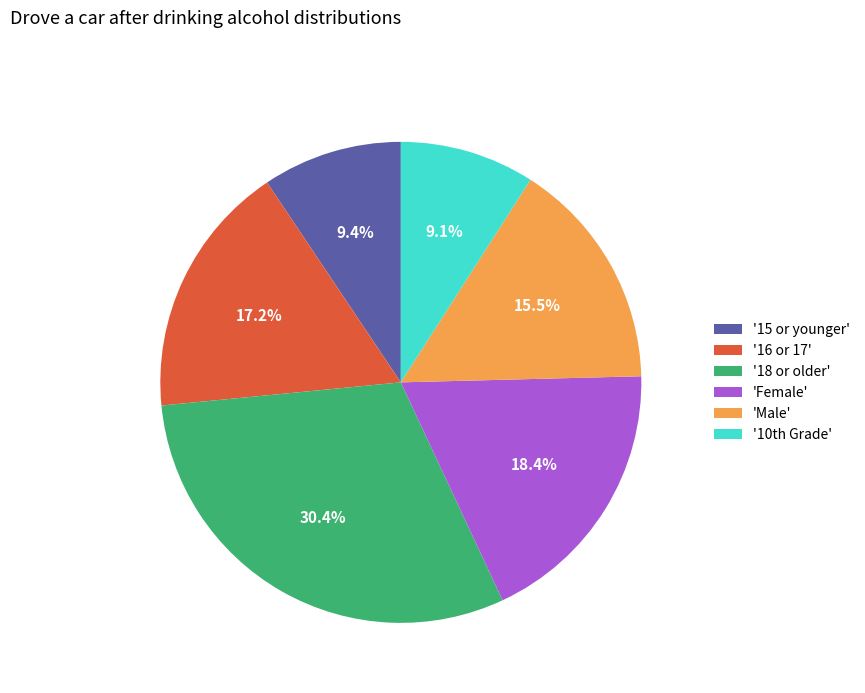

What is the largest slice in the pie chart?

'18 or older'